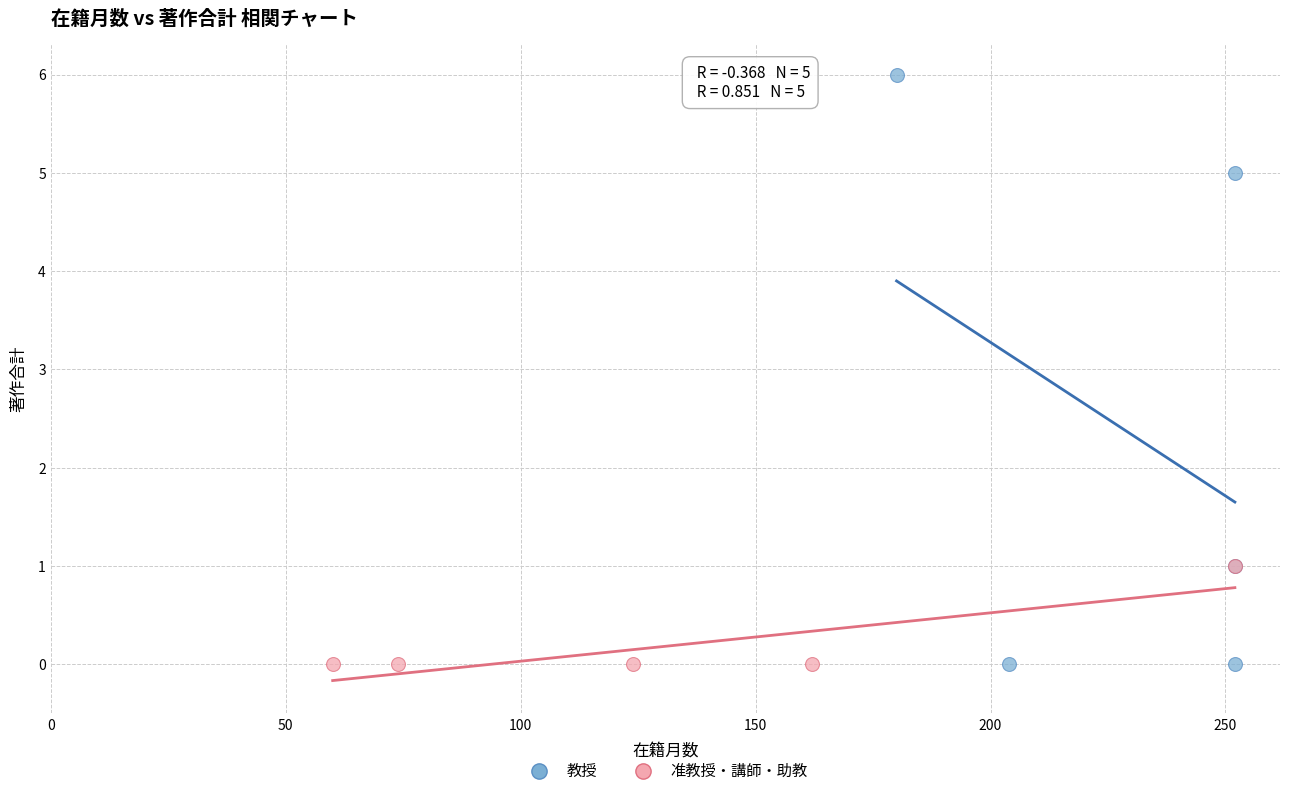

Which series contains the highest Y value?

教授